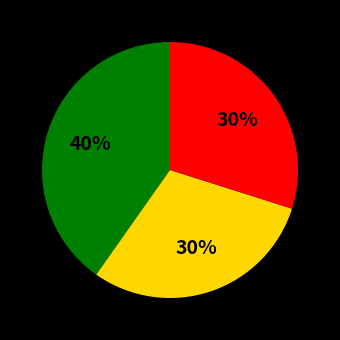

To the nearest percent, what is the average slice percentage?

33%